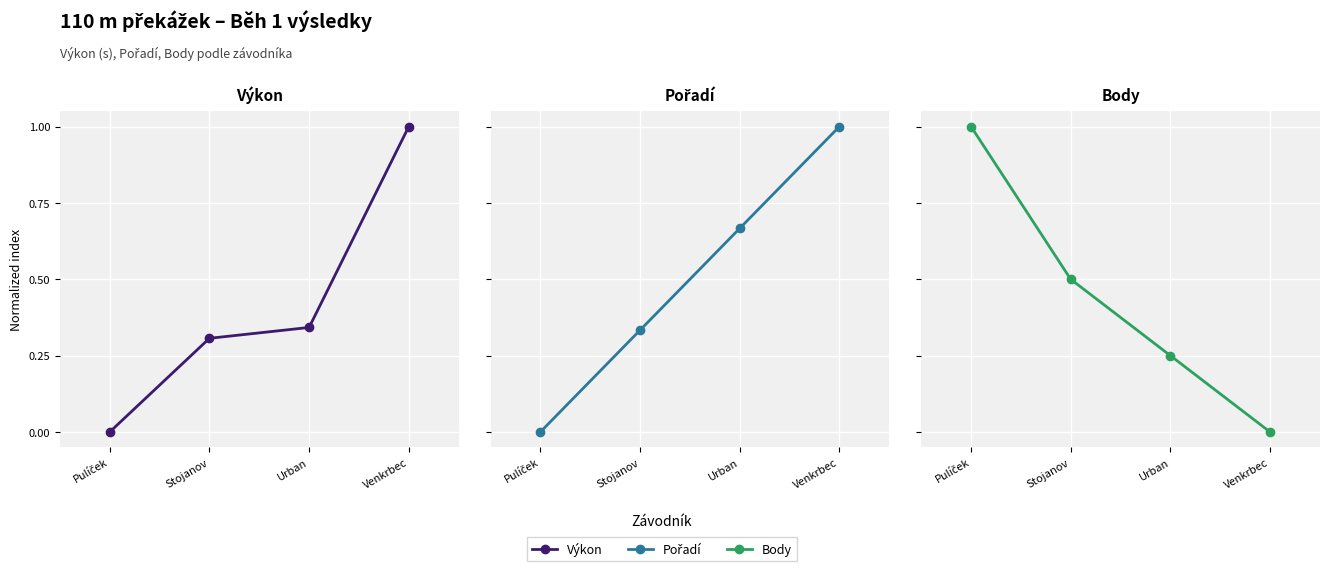

At how many categories does at least one series exceed 0?

4